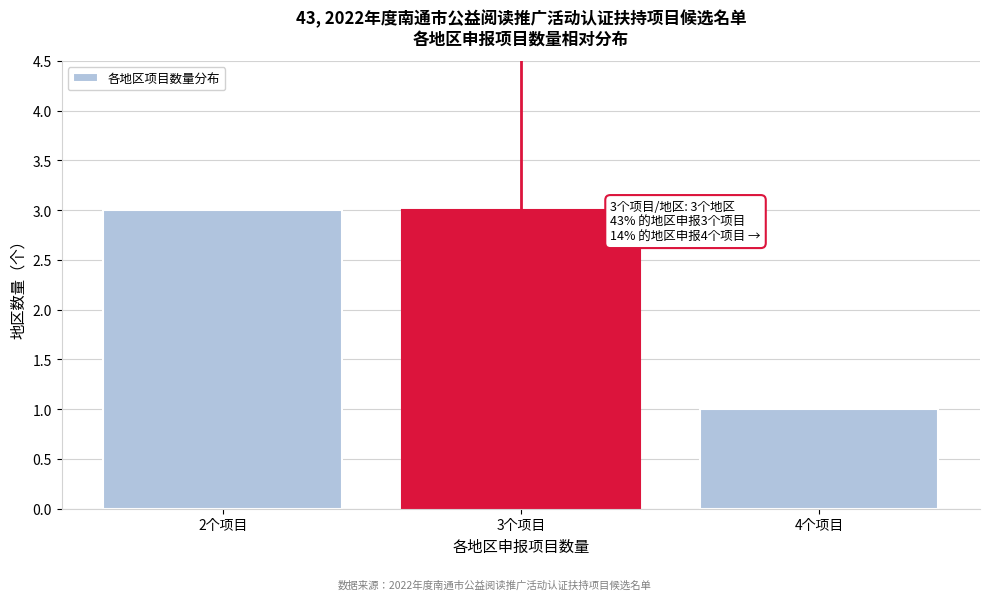

Reading left to right, extract all data points from this chart.

2个项目=3	3个项目=3	4个项目=1